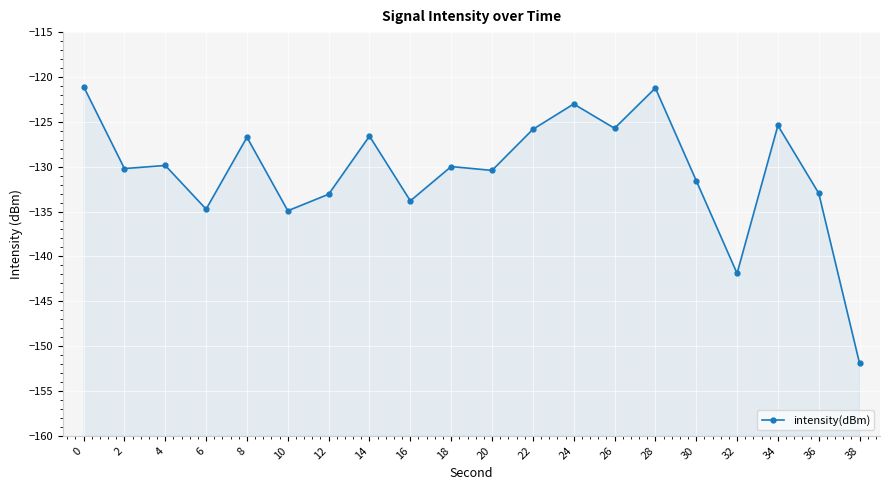

Which label corresponds to the smallest value in the chart?

38